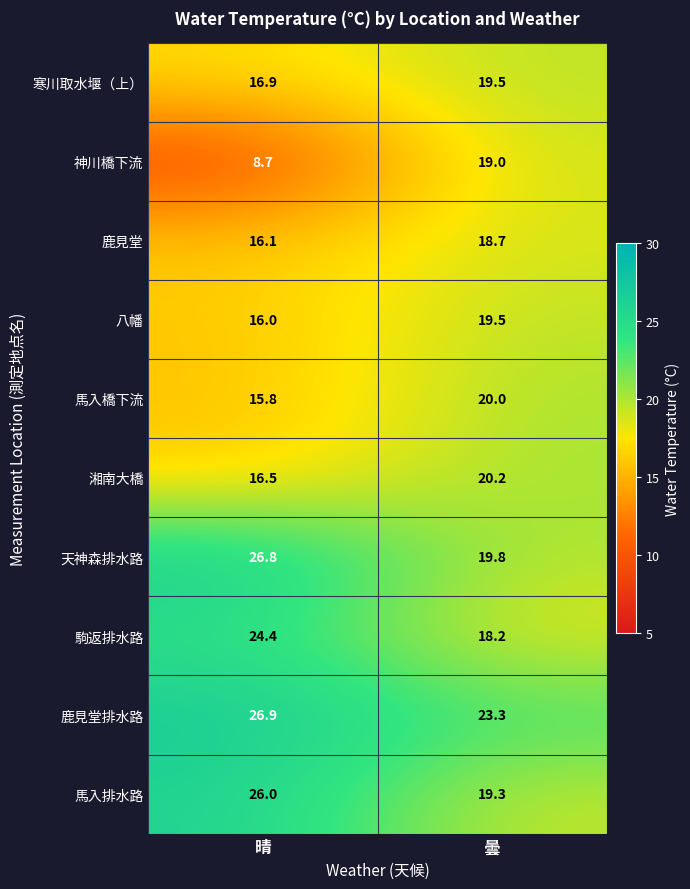

At 晴, list the series in order from largest to smallest.

鹿見堂排水路, 天神森排水路, 馬入排水路, 駒返排水路, 寒川取水堰（上）, 湘南大橋, 鹿見堂, 八幡, 馬入橋下流, 神川橋下流